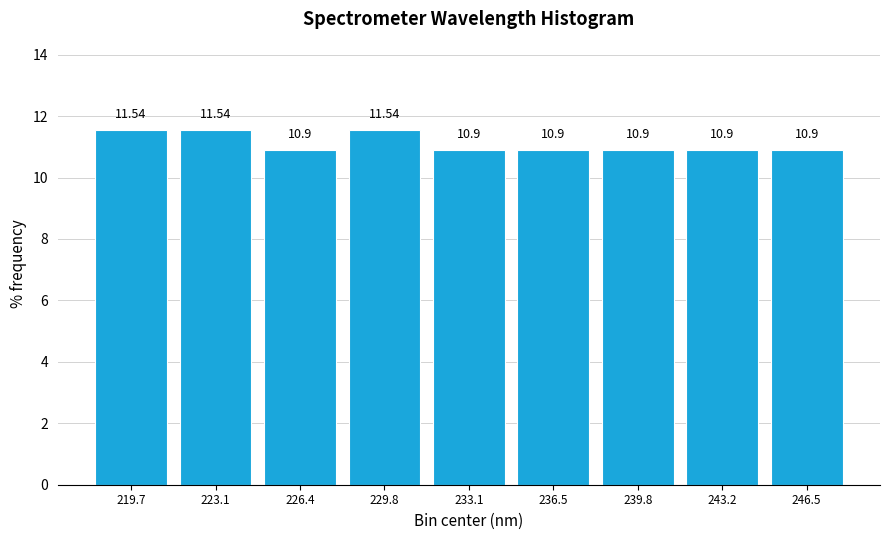

How tall is the bar that spans 218.0 to 221.5 on the x-axis? The bar edges are not printed on the chart, so give them approximately, as read against the axis.

11.54